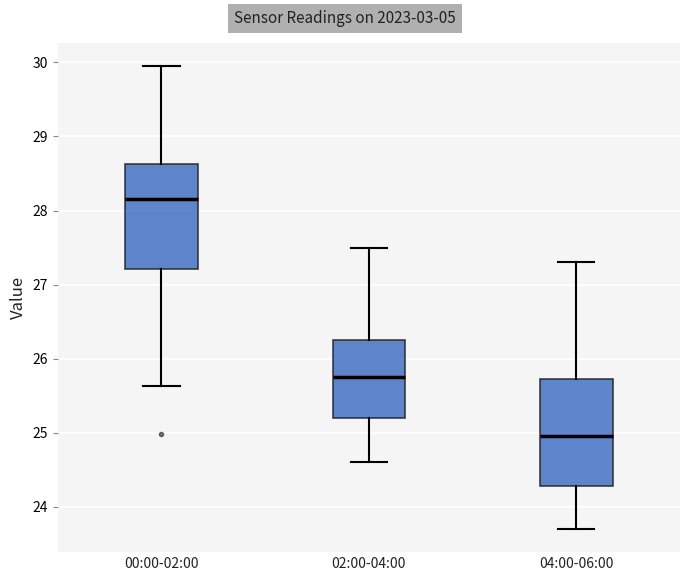

Reading left to right, transcribe this box plot: for each box, give where its median line is, the range the box spans, and where its two whiskers end, as read against the y-axis. The values are not printed on the chart, so give them approximately, as read against the axis.

00:00-02:00: median 28.2, box 27.2 to 28.6, whiskers 25.6 to 30.0
02:00-04:00: median 25.8, box 25.2 to 26.3, whiskers 24.6 to 27.5
04:00-06:00: median 25.0, box 24.3 to 25.7, whiskers 23.7 to 27.3